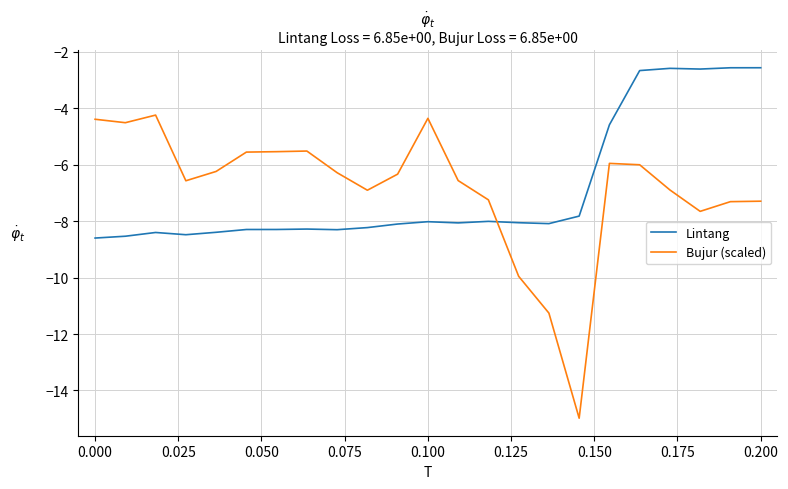

What is the highest value of the Bujur (scaled) series?

-4.2